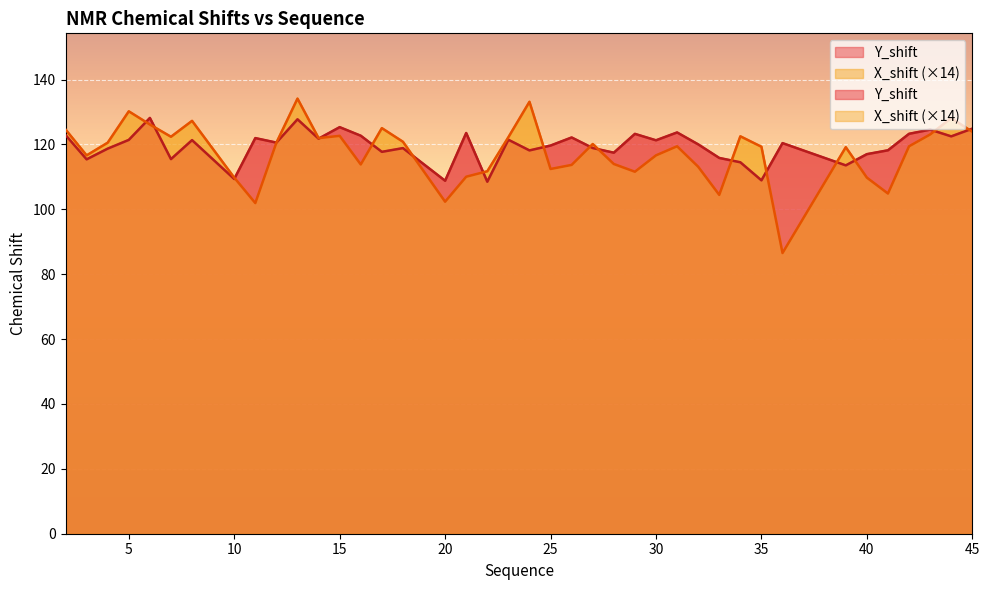

Is it true that Y_shift equals 211.7 at 12?

False